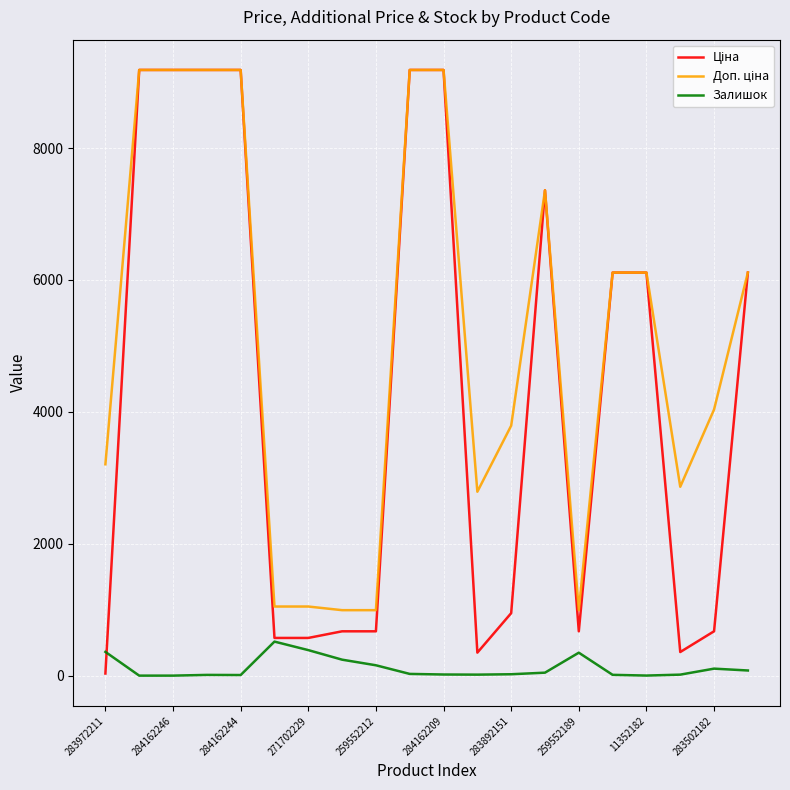

What is the greatest value displayed?

9185.1